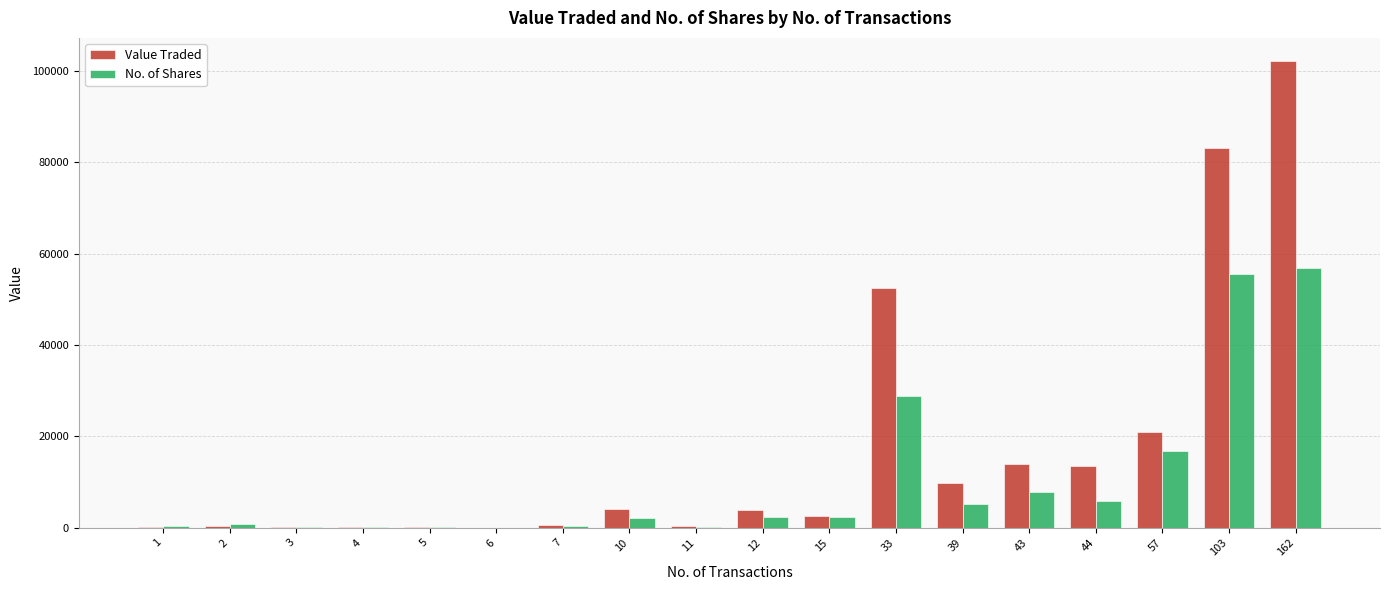

Between 10 and 11, which series saw the biggest shift?

Value Traded